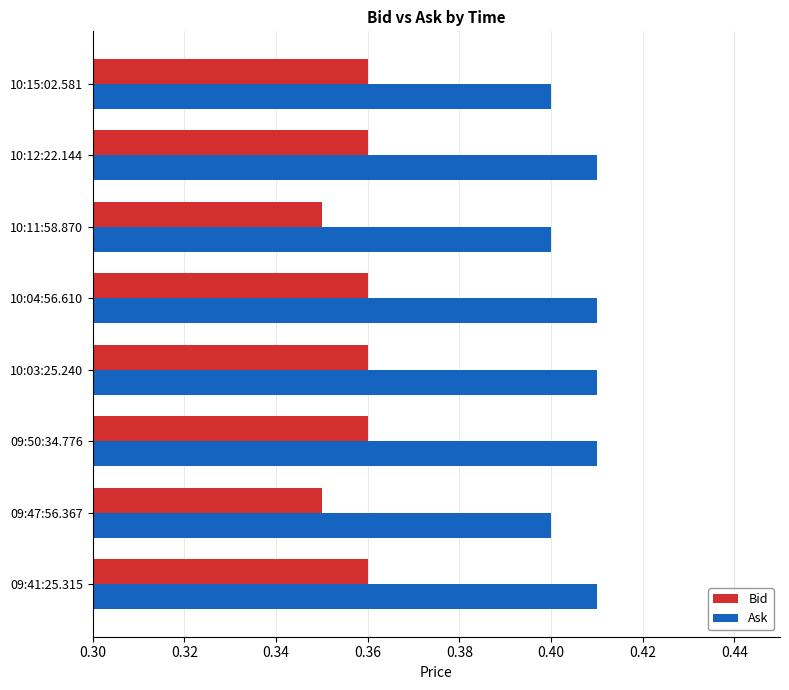

Which series has the widest spread of values?

Bid